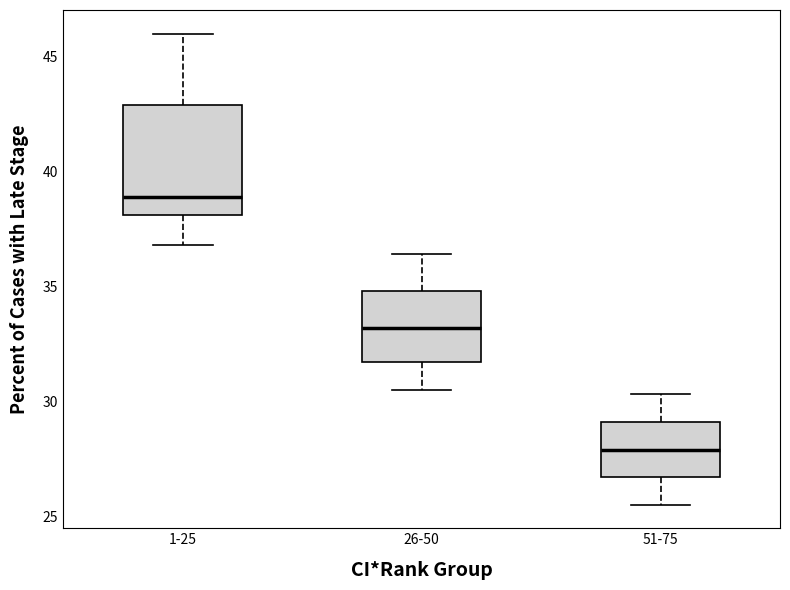

Reading left to right, transcribe this box plot: for each box, give where its median line is, the range the box spans, and where its two whiskers end, as read against the y-axis. The values are not printed on the chart, so give them approximately, as read against the axis.

1-25: median 39.0, box 38.0 to 43.0, whiskers 37.0 to 46.0
26-50: median 33.0, box 31.5 to 35.0, whiskers 30.5 to 36.5
51-75: median 28.0, box 26.5 to 29.0, whiskers 25.5 to 30.5